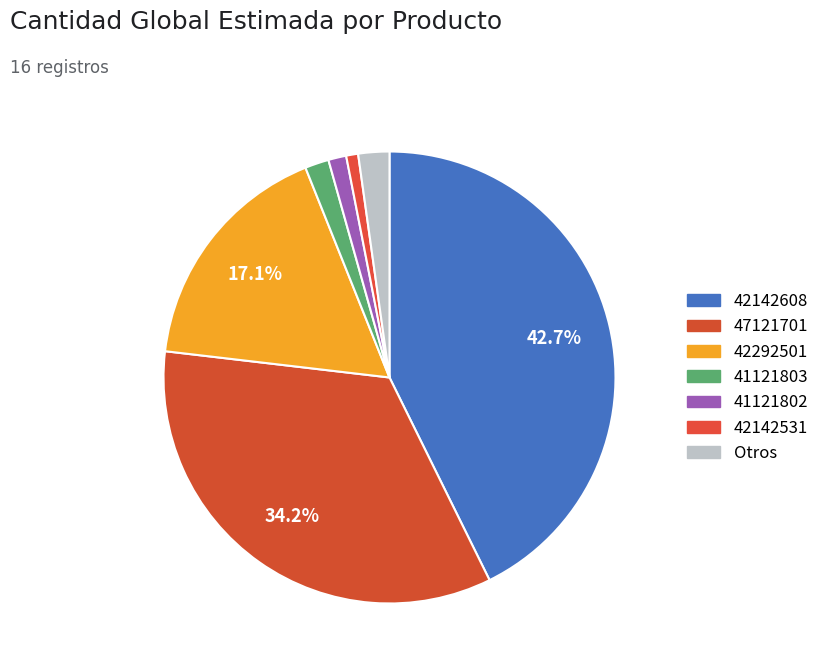

Is there a majority slice in this chart?

No